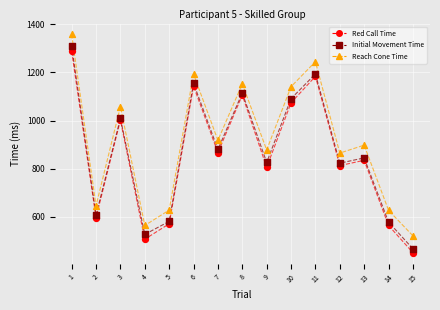

Which series contains the lowest Y value?

Red Call Time